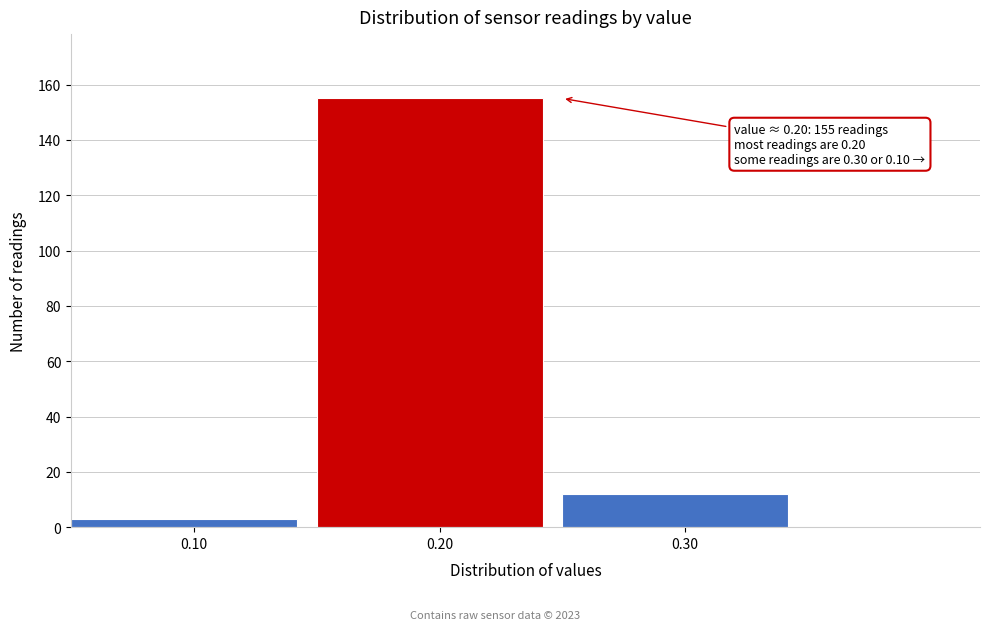

Which range on the x-axis has the tallest bar?

0.15 to 0.25